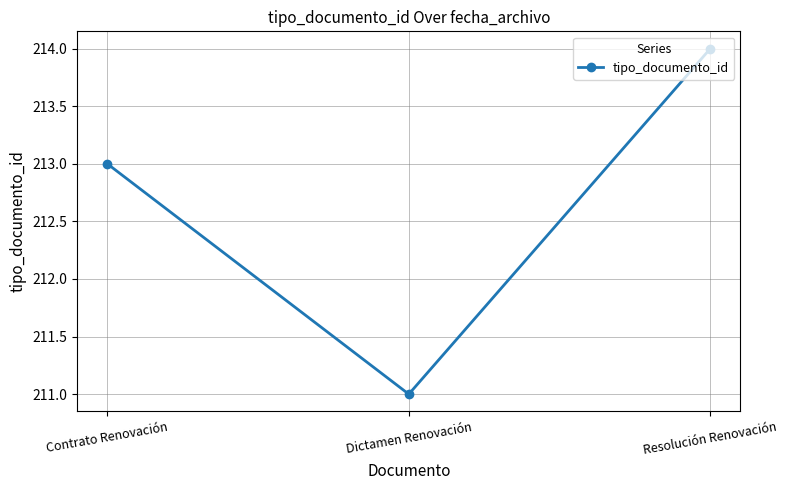

Is it true that the value at Resolución Renovación is 130?

False